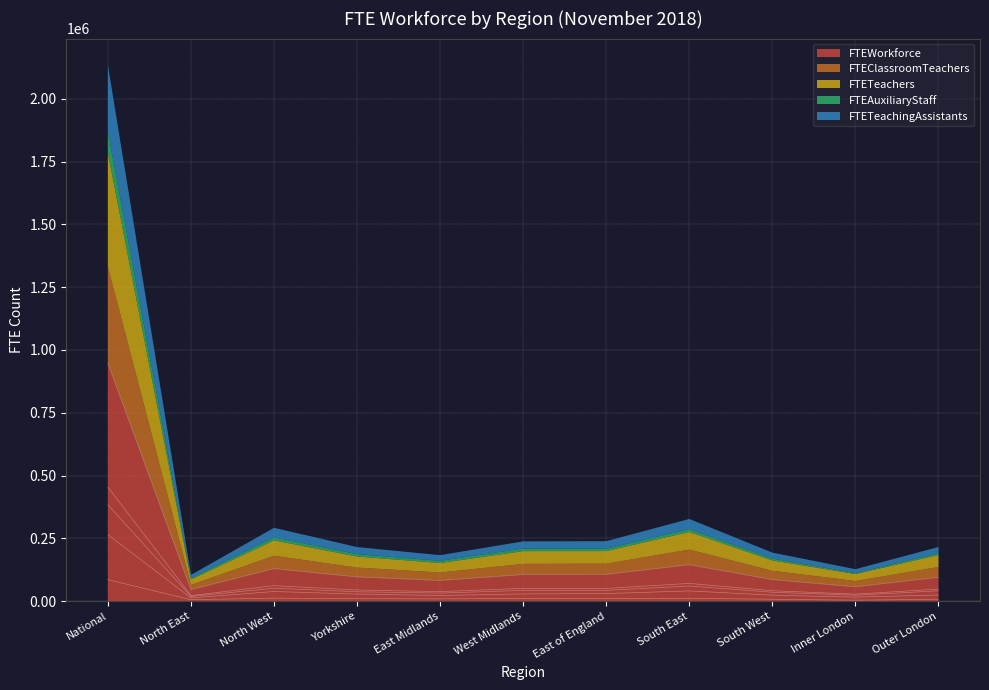

What is the difference between the FTEClassroomTeachers values at Inner London and Yorkshire?

13747.2